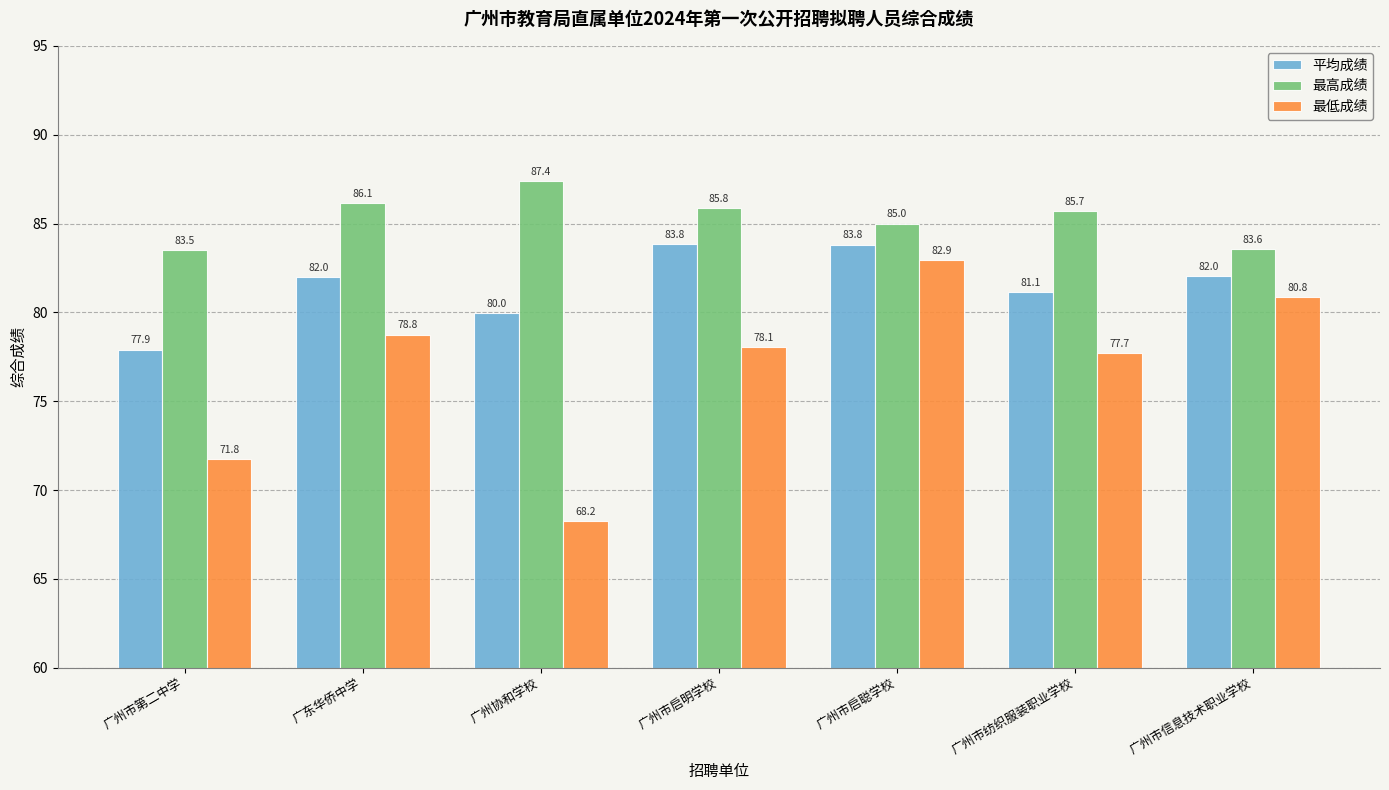

Rank the series by their maximum value, from highest to lowest.

最高成绩, 平均成绩, 最低成绩